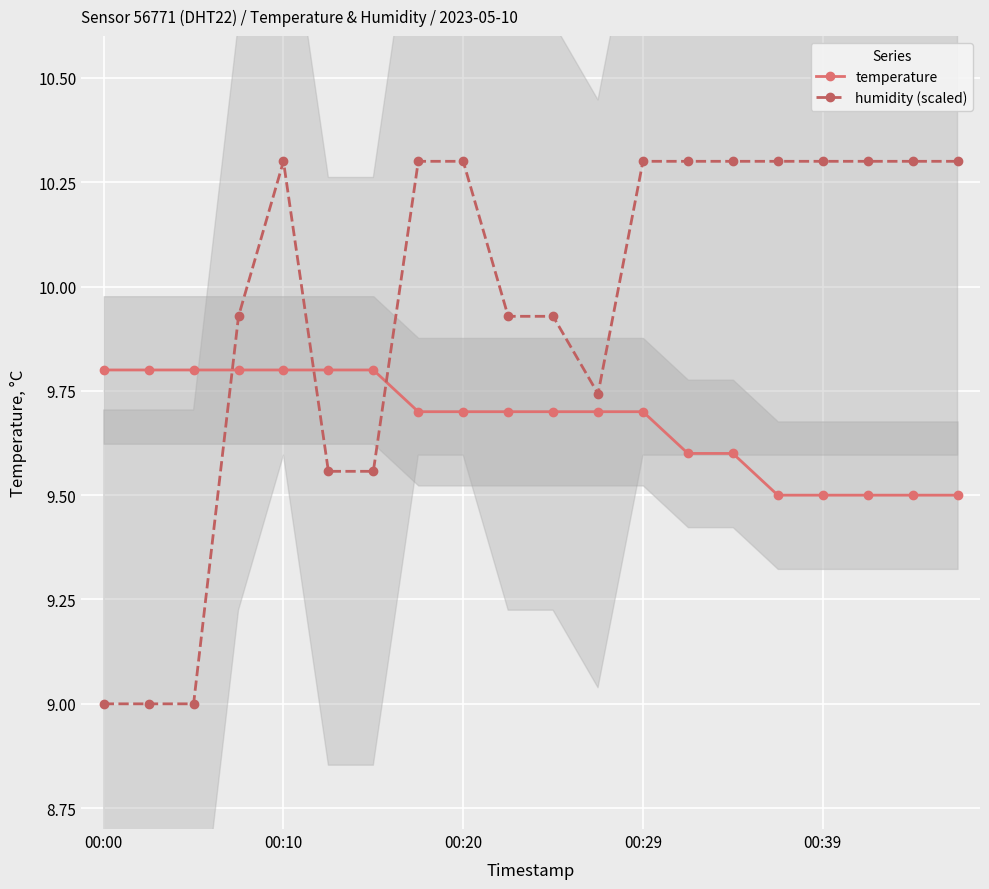

At which label does humidity (scaled) reach its minimum?

00:00